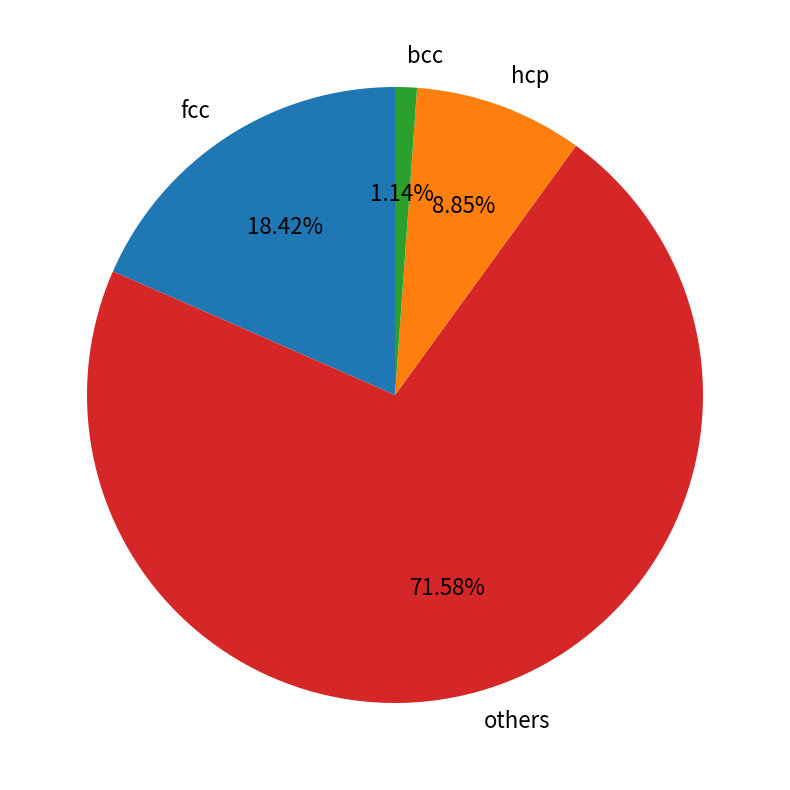

Approximately how many times larger is the value at others compared to fcc?

3.9